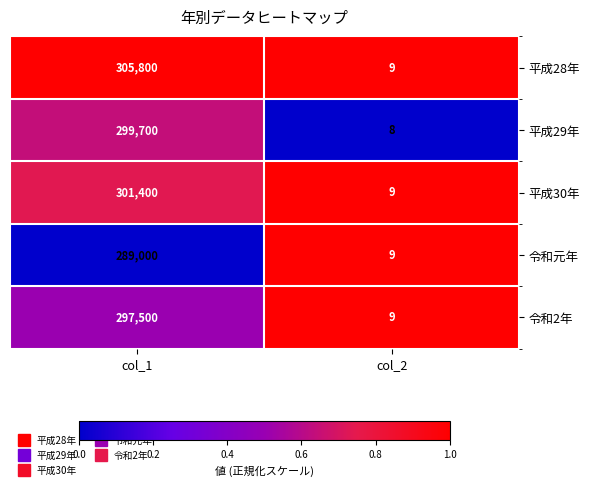

The value of 平成28年 at col_1 is 432531. True or false?

False